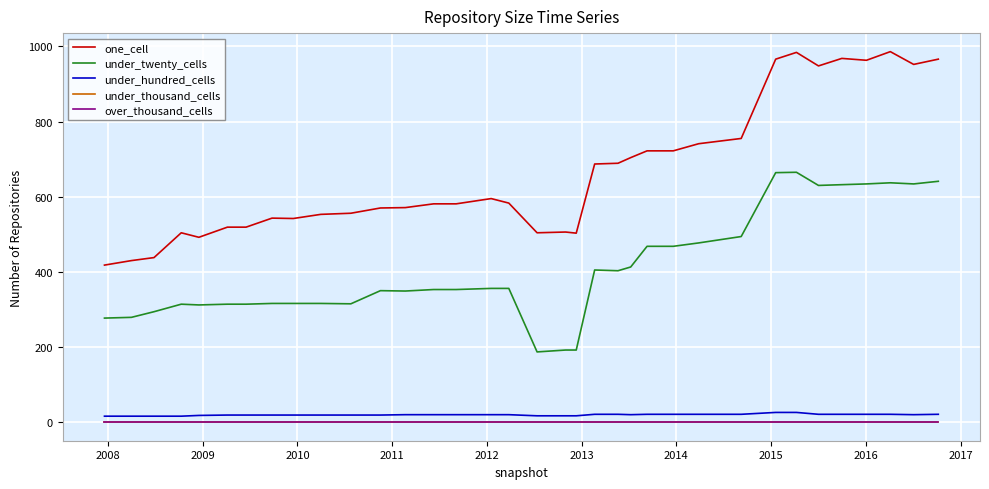

Does the chart display data point markers on the line(s)?

No